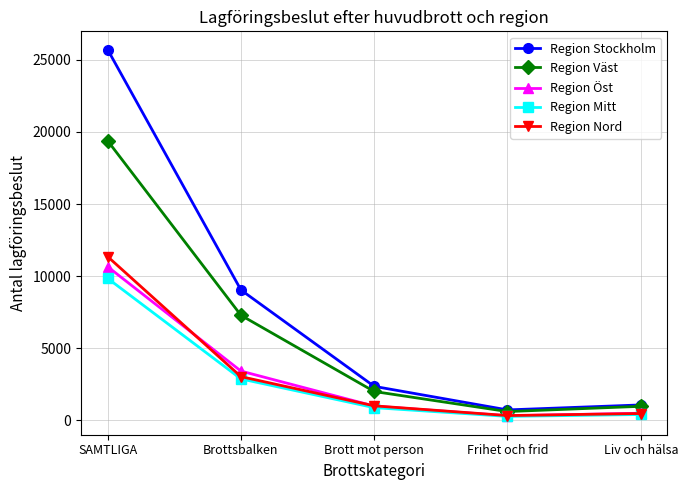

Does the chart display data point markers on the line(s)?

Yes